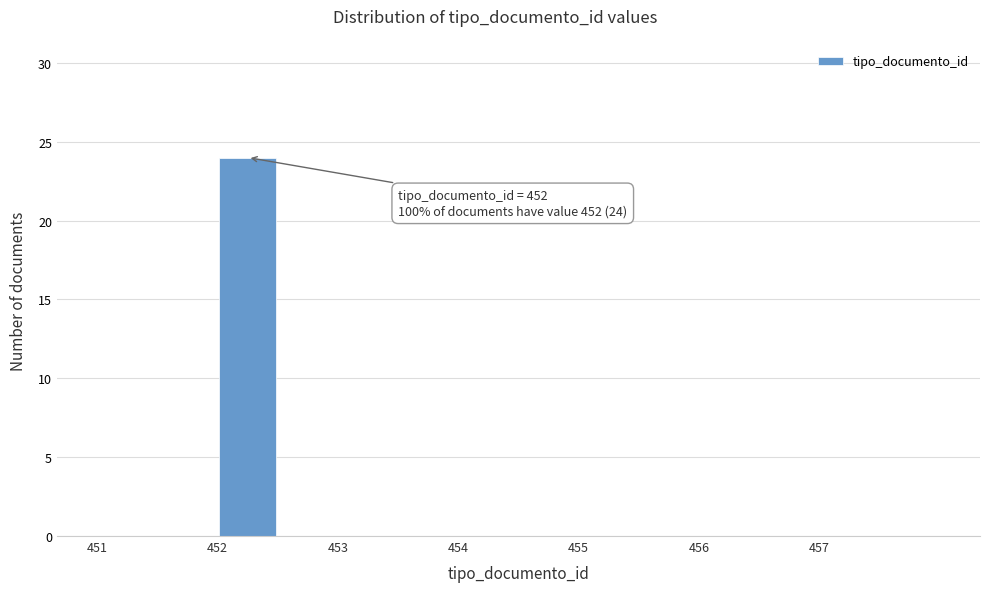

Over which range of the x-axis is the bar tallest?

452.0 to 452.5